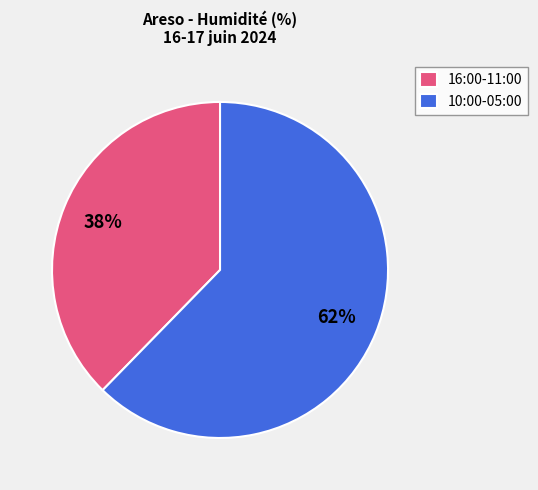

Is the sum of 10:00-05:00 and 16:00-11:00 greater than half?

Yes